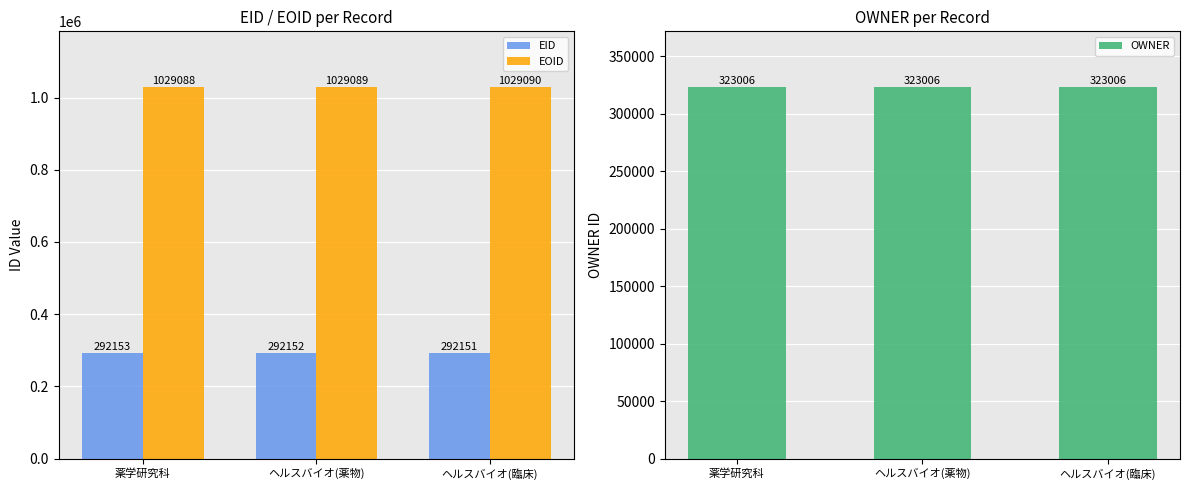

What is the total value across all series at ヘルスバイオ(臨床)?

1644247